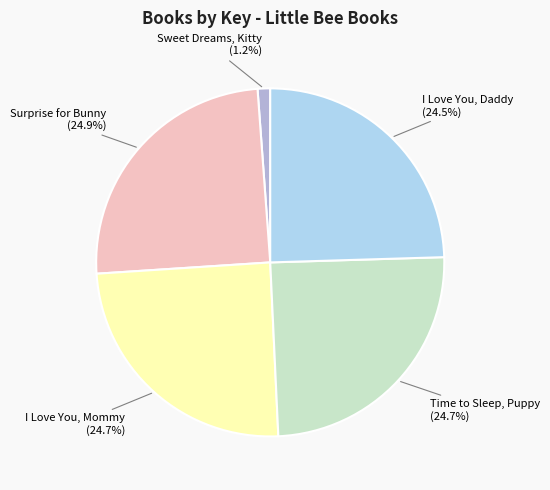

Is there a majority slice in this chart?

No